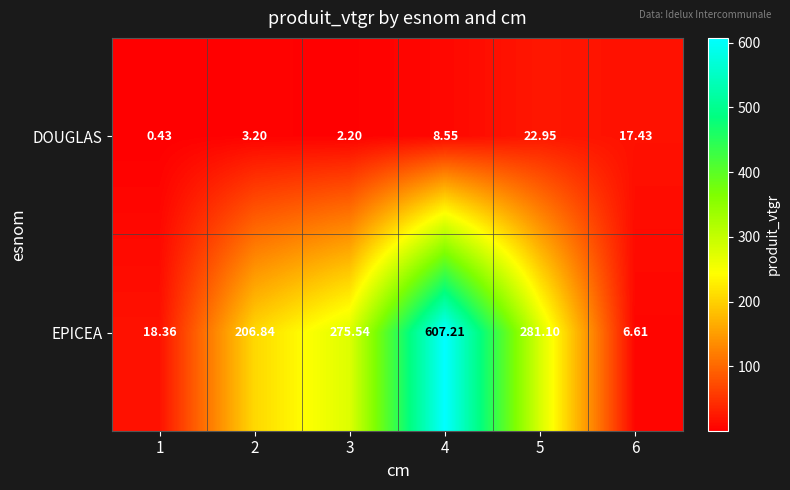

Between 2 and 4, which series saw the biggest shift?

EPICEA